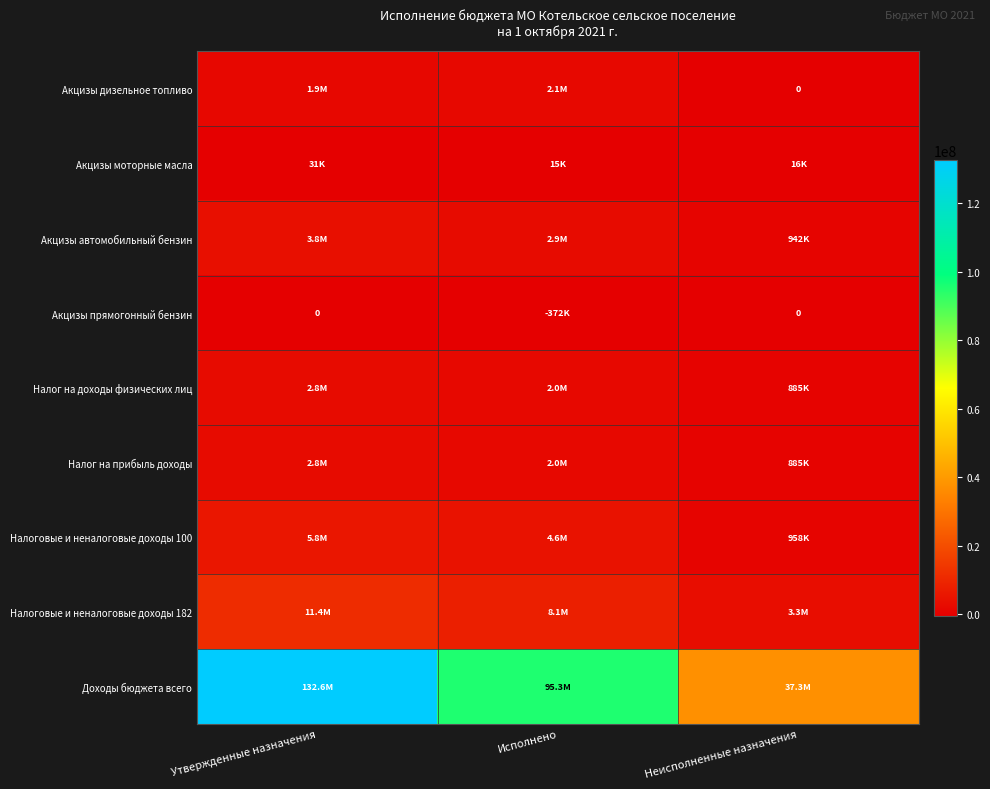

What is the highest value of the Налоговые и неналоговые доходы 100 series?

5811500.0